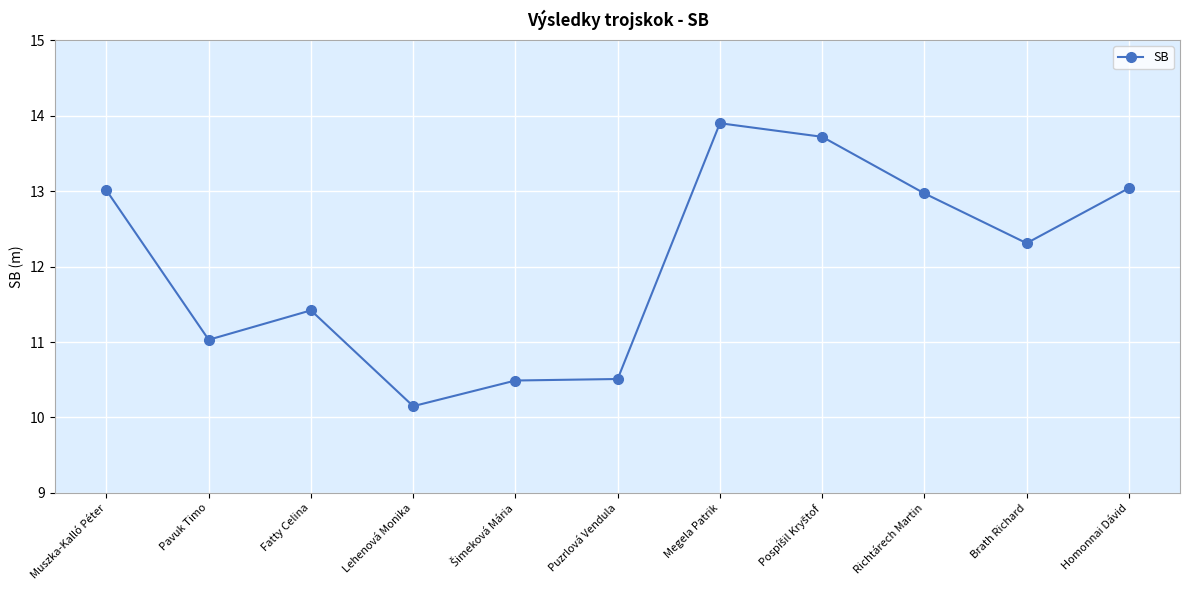

What is the difference between the values at Muszka-Kalló Péter and Lehenová Monika?

2.9